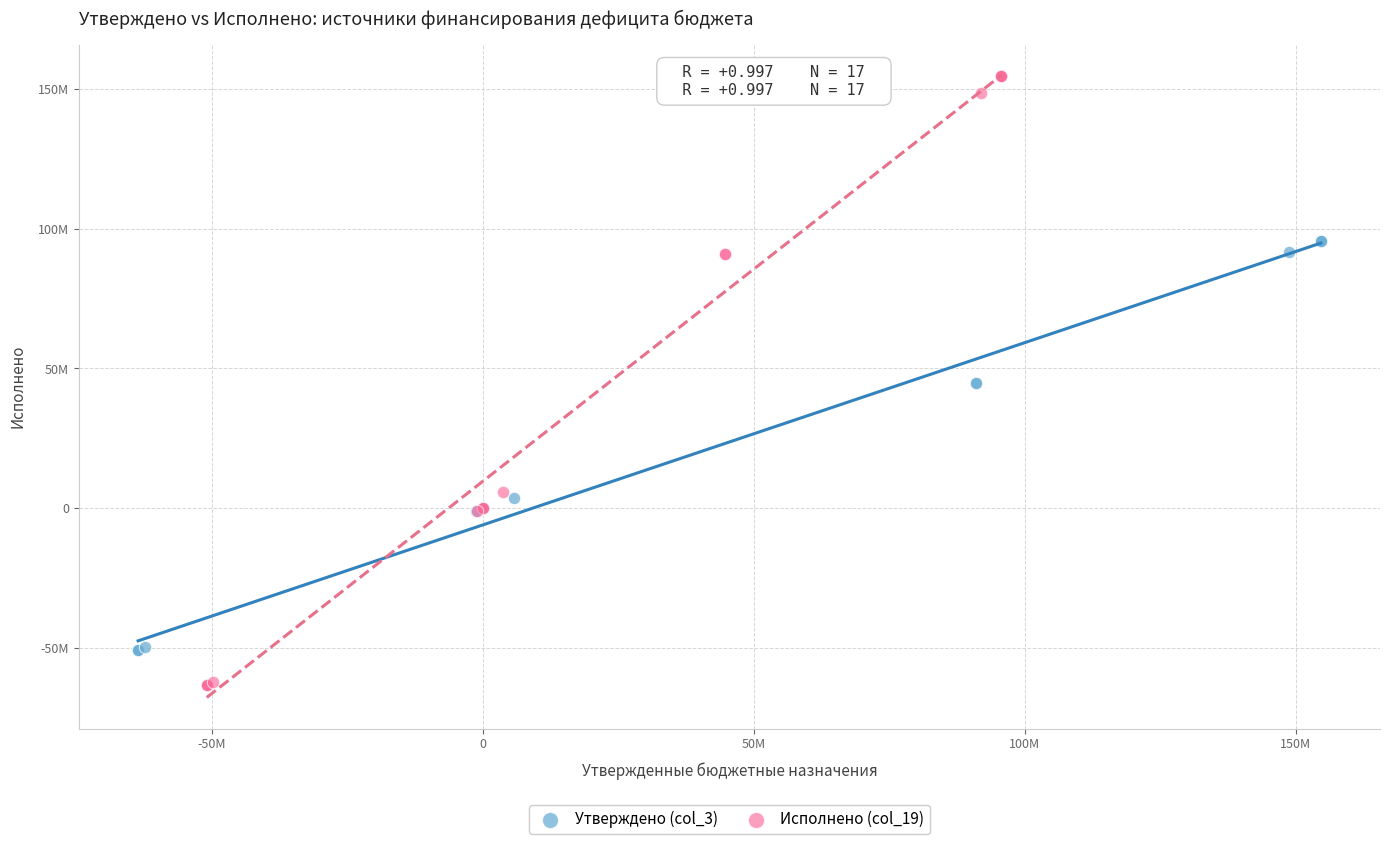

Which series contains the lowest Y value?

Исполнено (col_19)